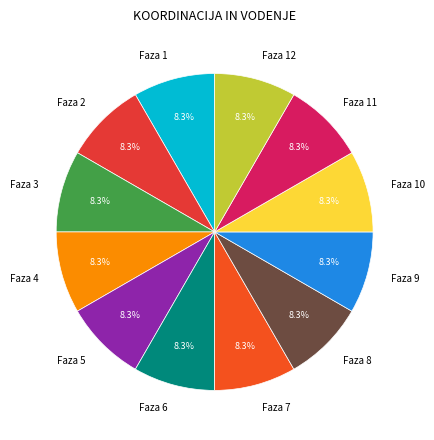

What percentage is NOT represented by Faza 5?

91.7%